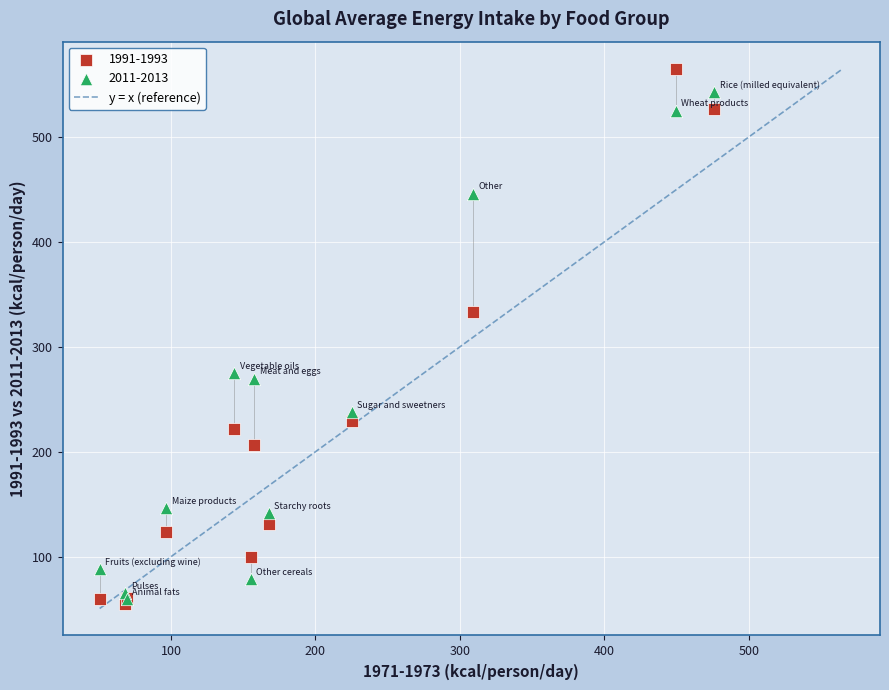

Across all series, what Y value is closest to 310?

333.3